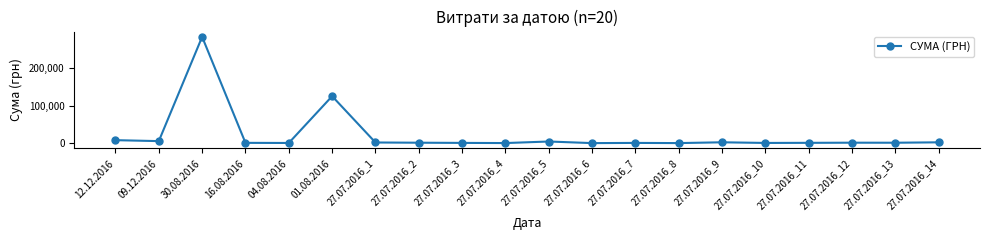

What is the label of the 14th point from the left?

27.07.2016_8